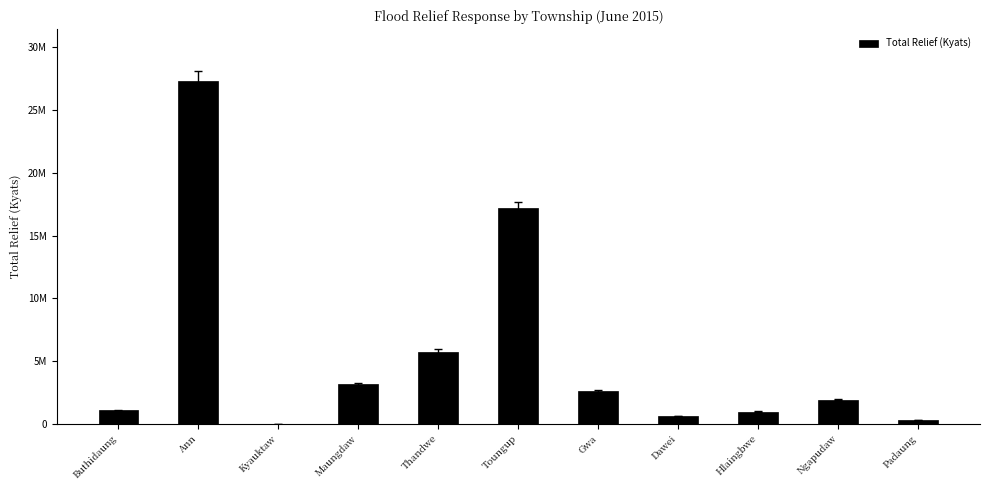

What is the value of the 1st bar from the left?

1070818